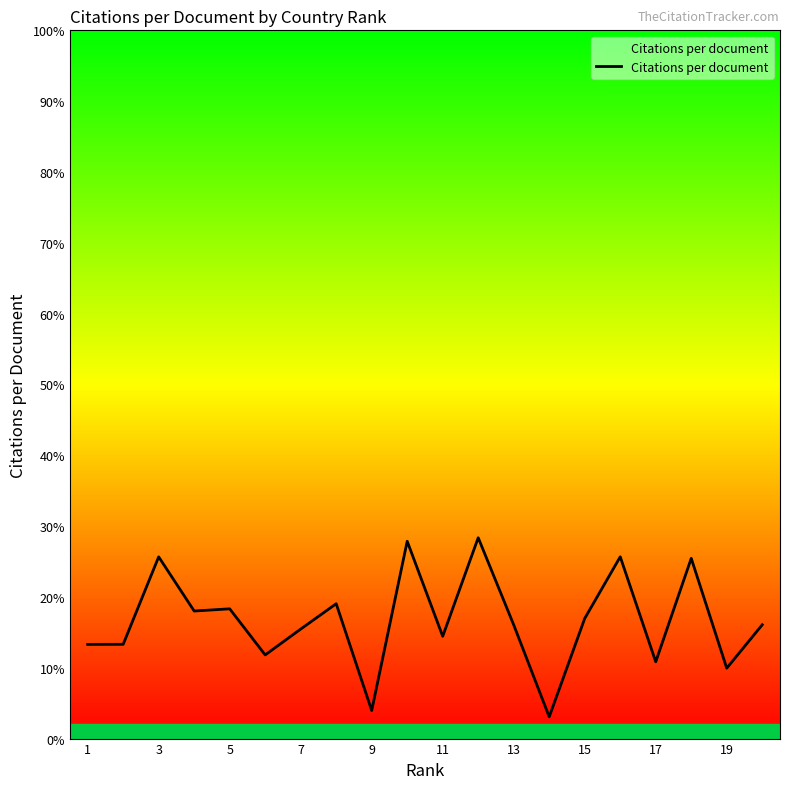

What is the greatest value displayed?

28.4